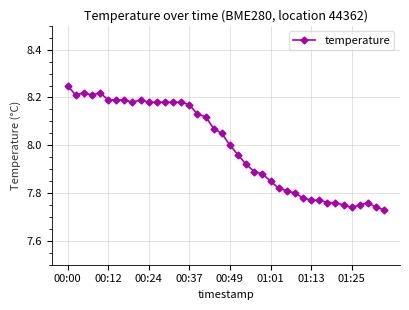

What is the sum of all values?

319.7